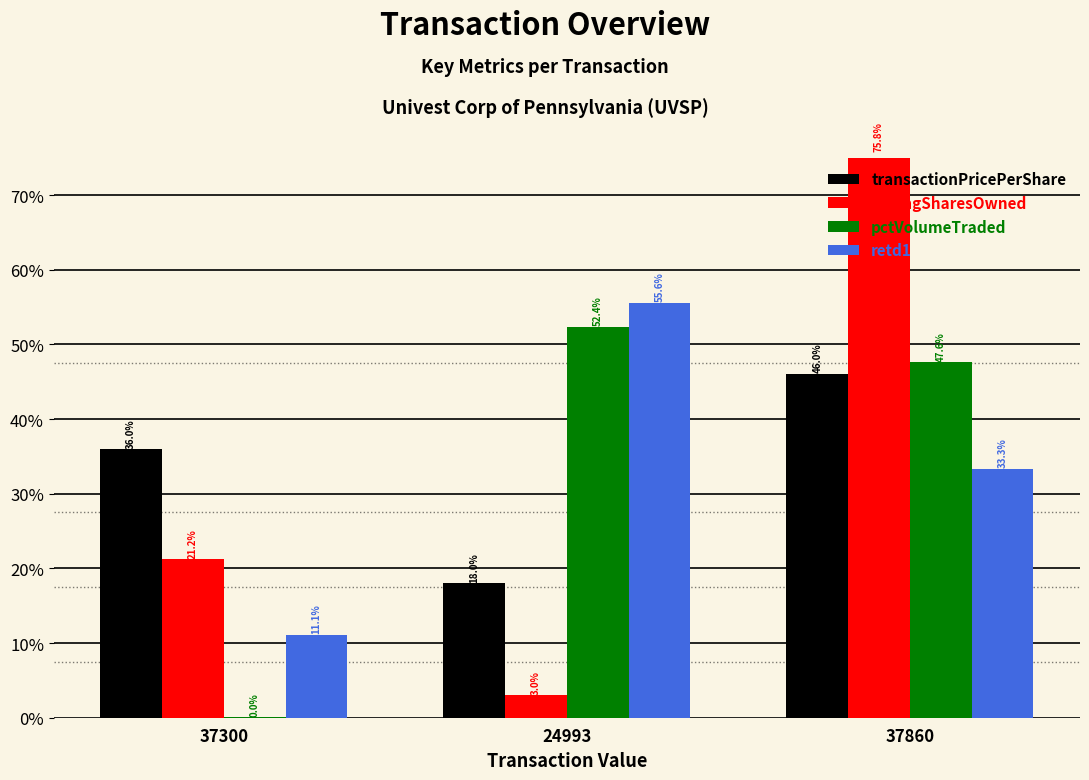

At how many categories does at least one series exceed 0?

3